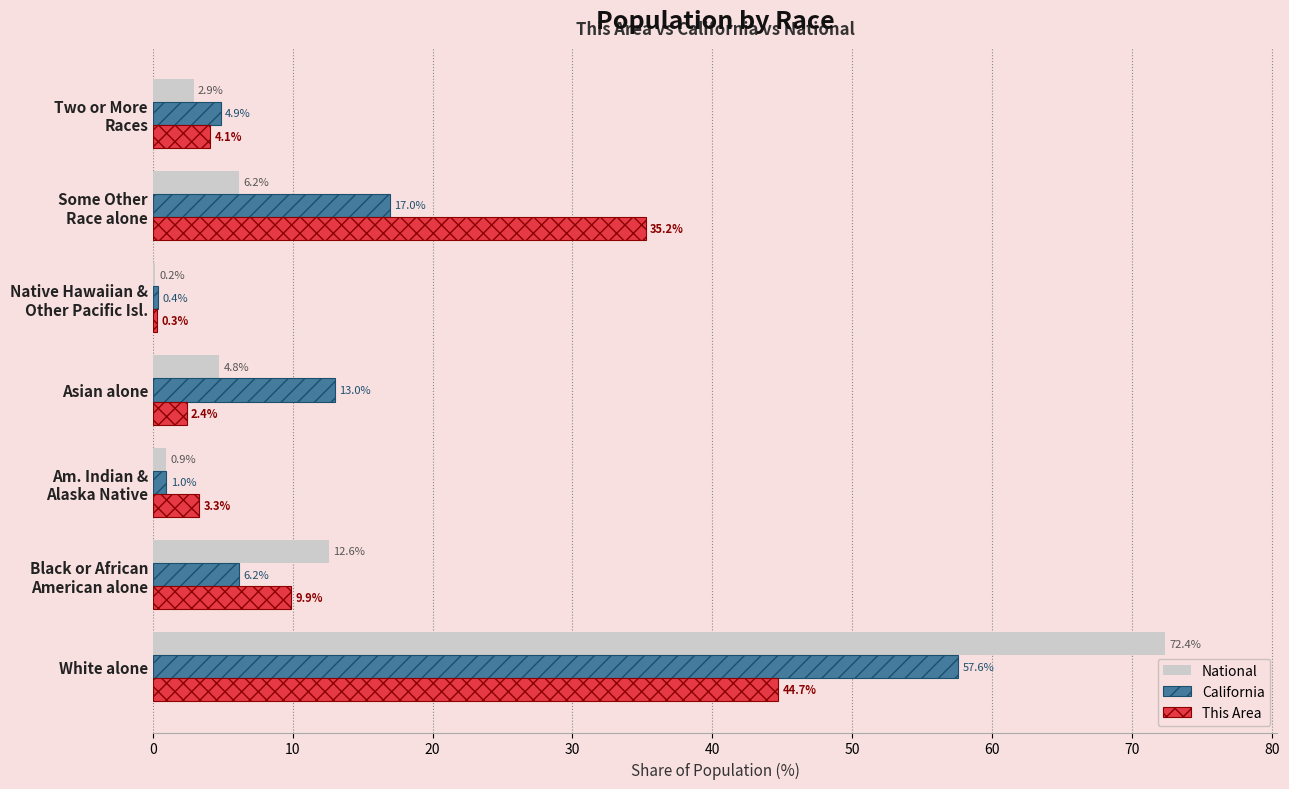

True or false: This Area has a value of 2.4 at Asian alone.

True